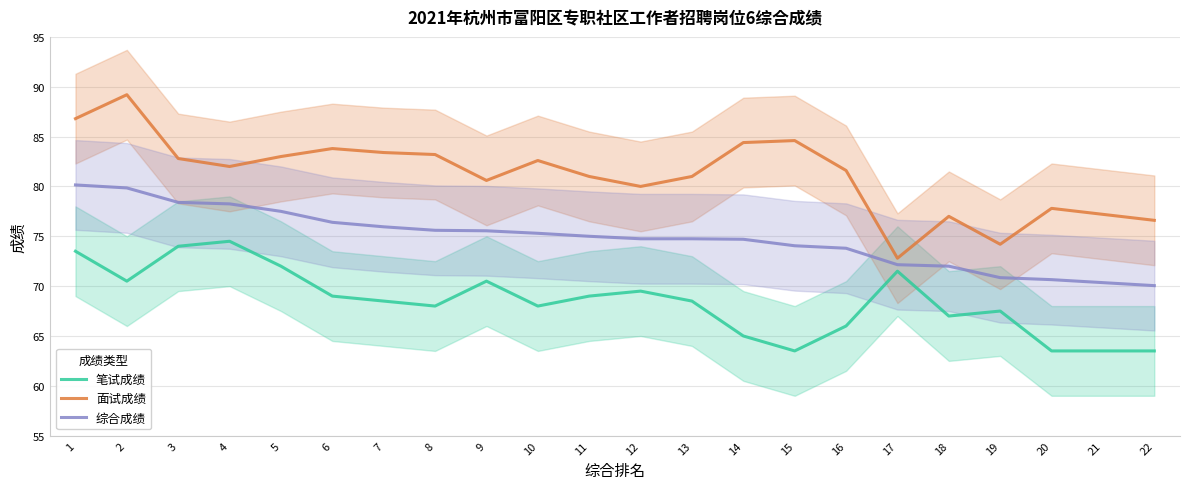

Count the number of data series in this chart.

3